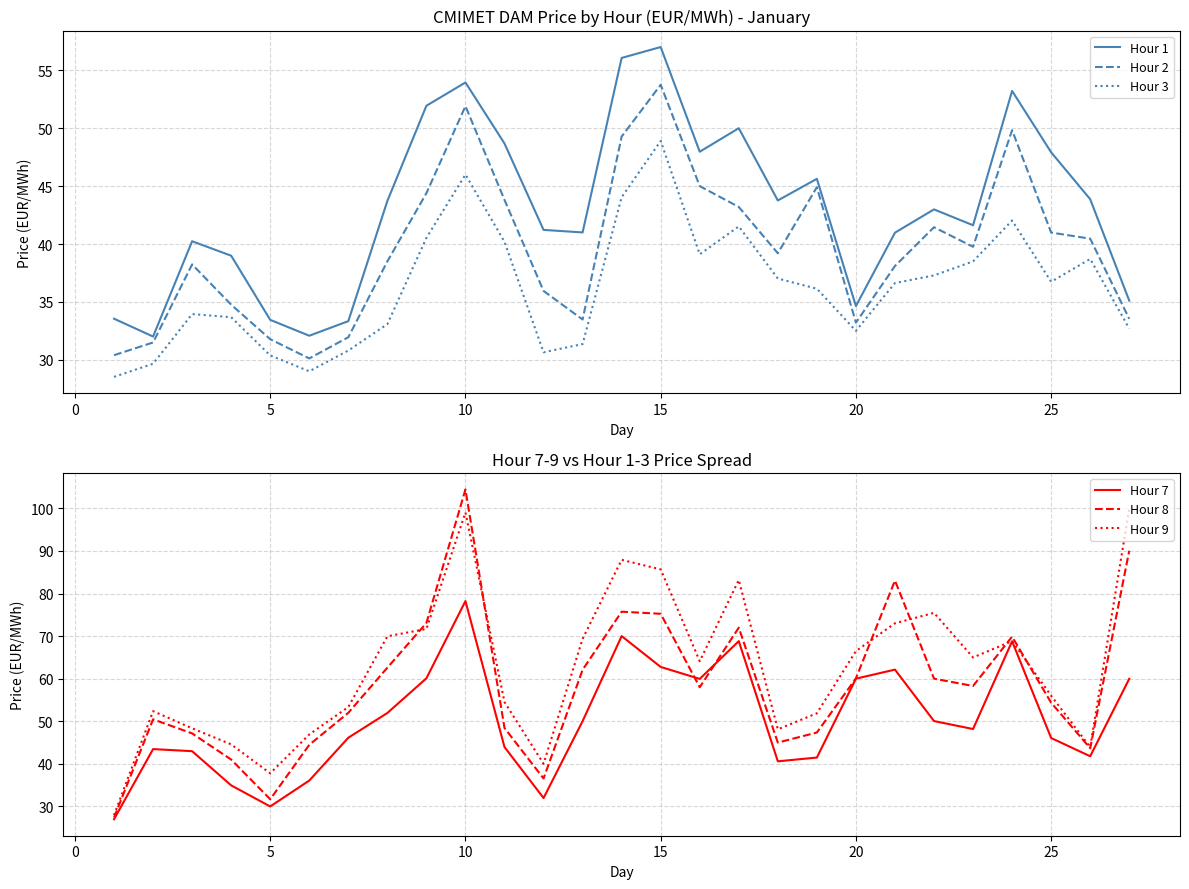

True or false: Hour 3 and Hour 1 cross at least once.

False